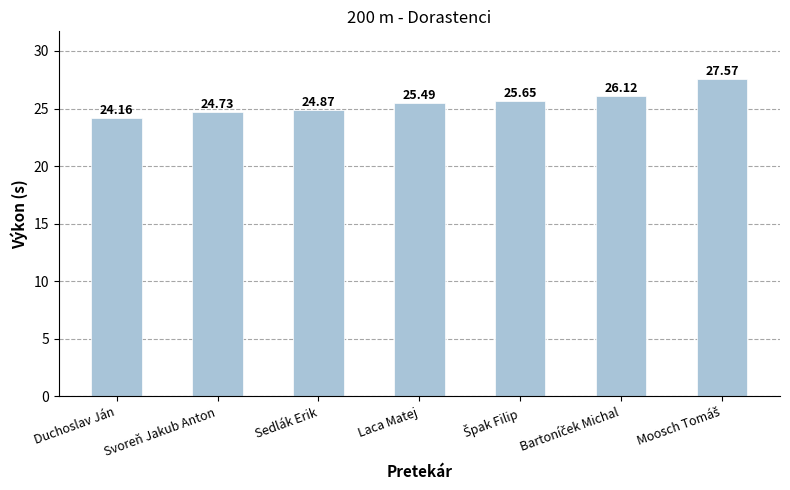

The value at Laca Matej is 12.0. True or false?

False